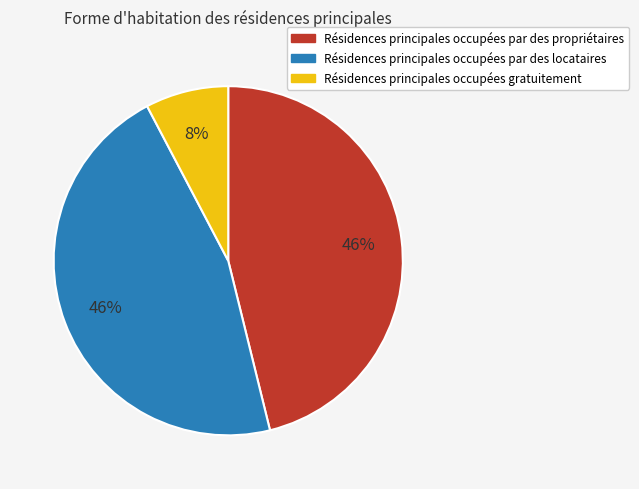

To the nearest percent, what is the average slice percentage?

33%